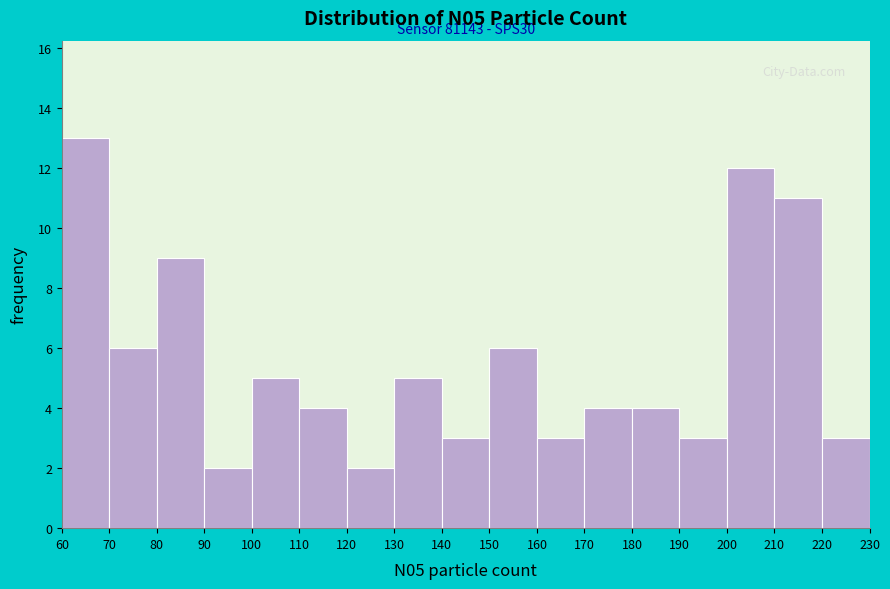

Over which range of the x-axis is the bar tallest?

60 to 70